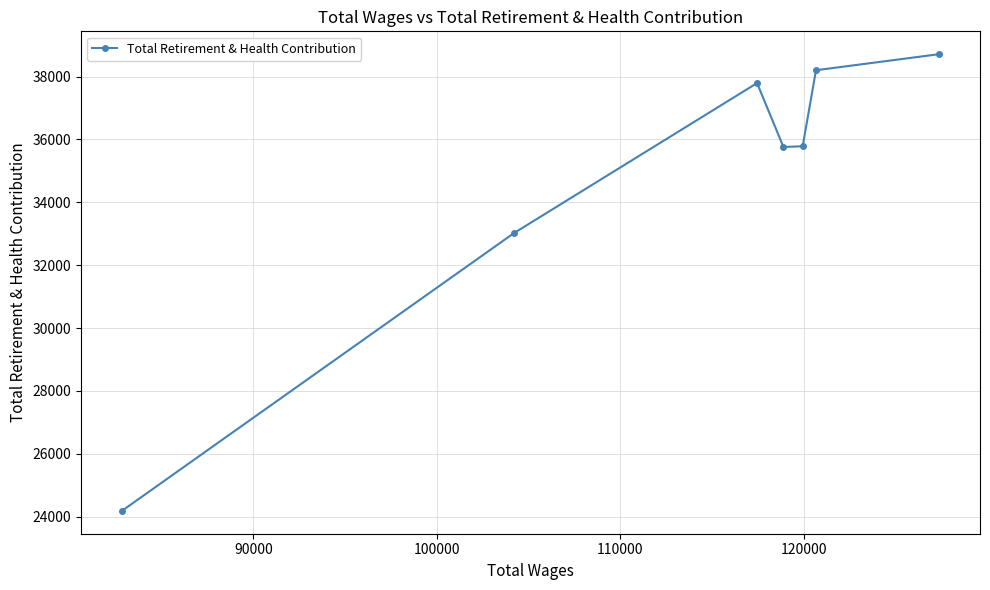

What is the maximum value shown in the chart?

38713